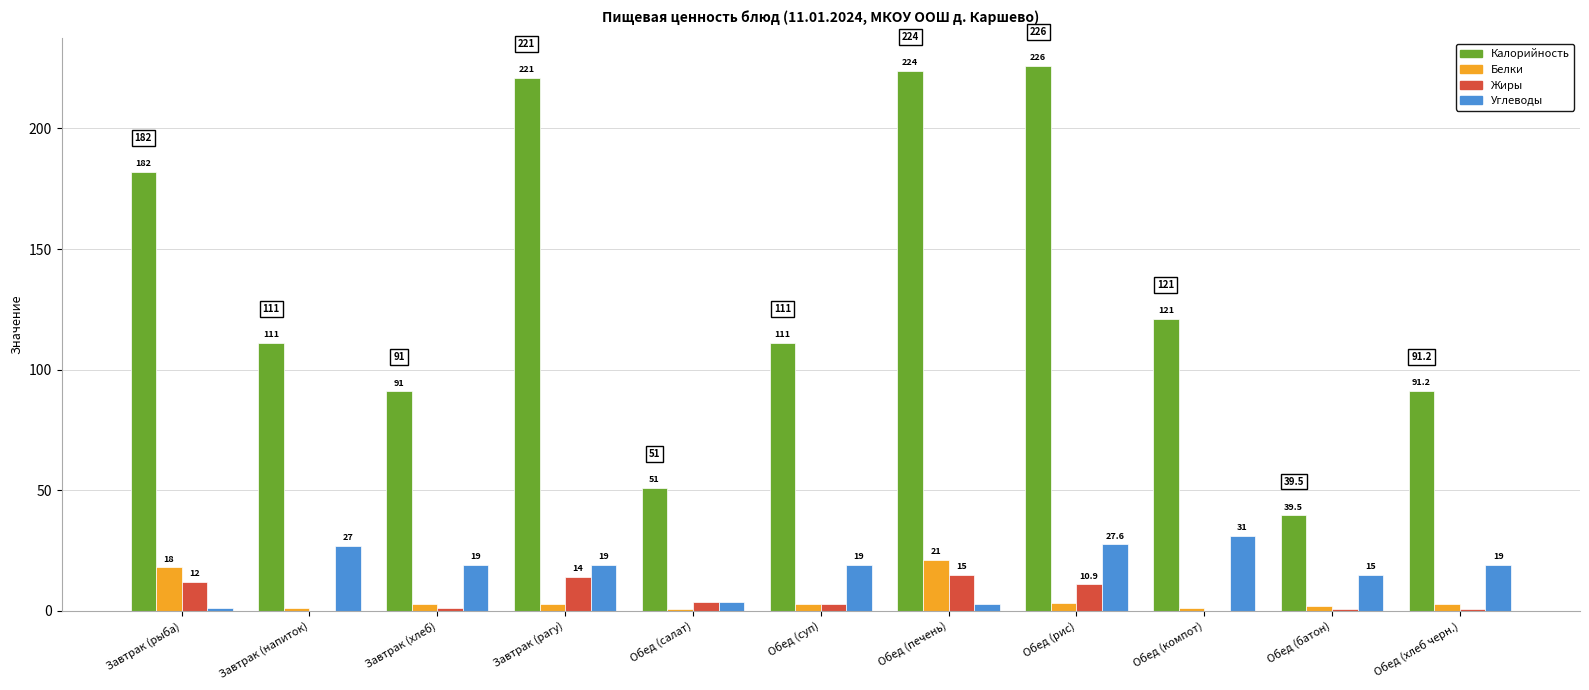

Which series changed the most between Завтрак (рагу) and Обед (батон)?

Калорийность